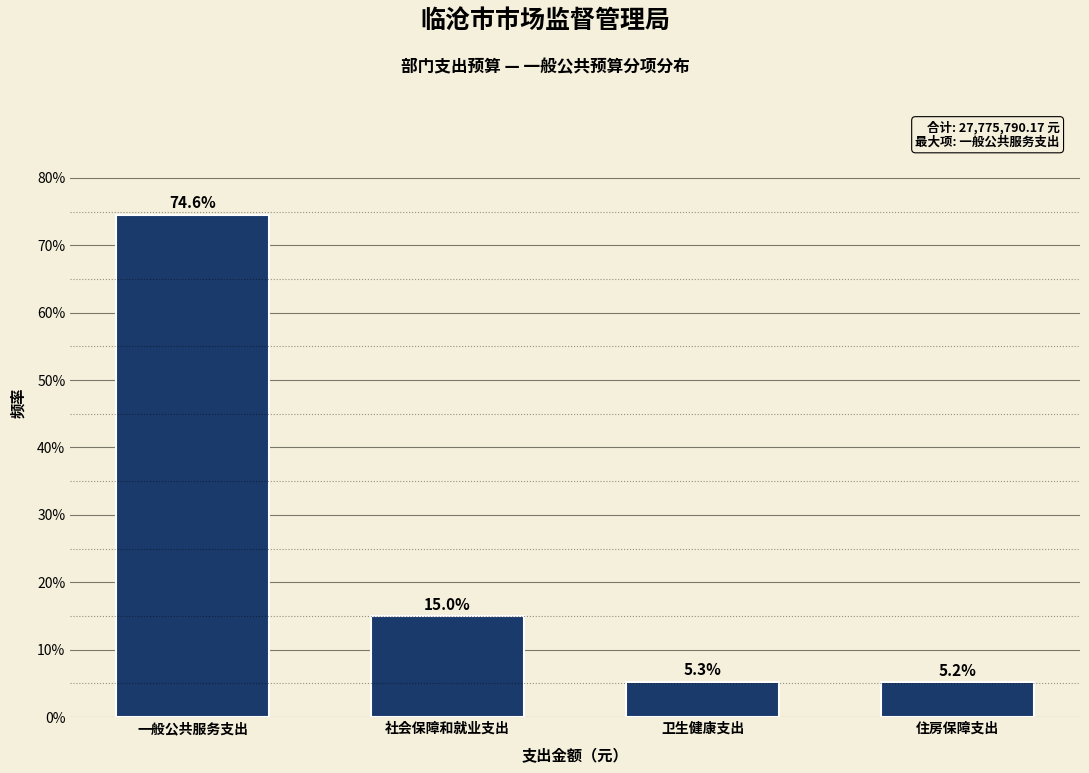

Reading right to left, list all the values displayed in this chart.

住房保障支出=5.2	卫生健康支出=5.3	社会保障和就业支出=15.0	一般公共服务支出=74.6